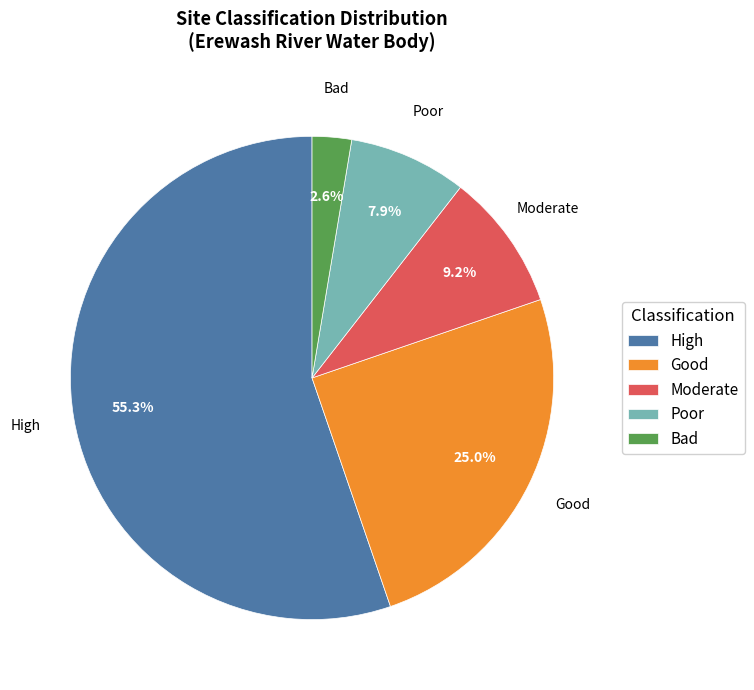

Which slice is the smallest?

Bad